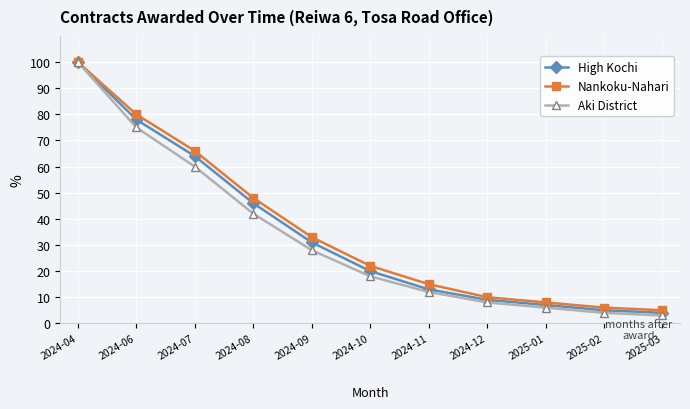

How many series are shown in this chart?

3